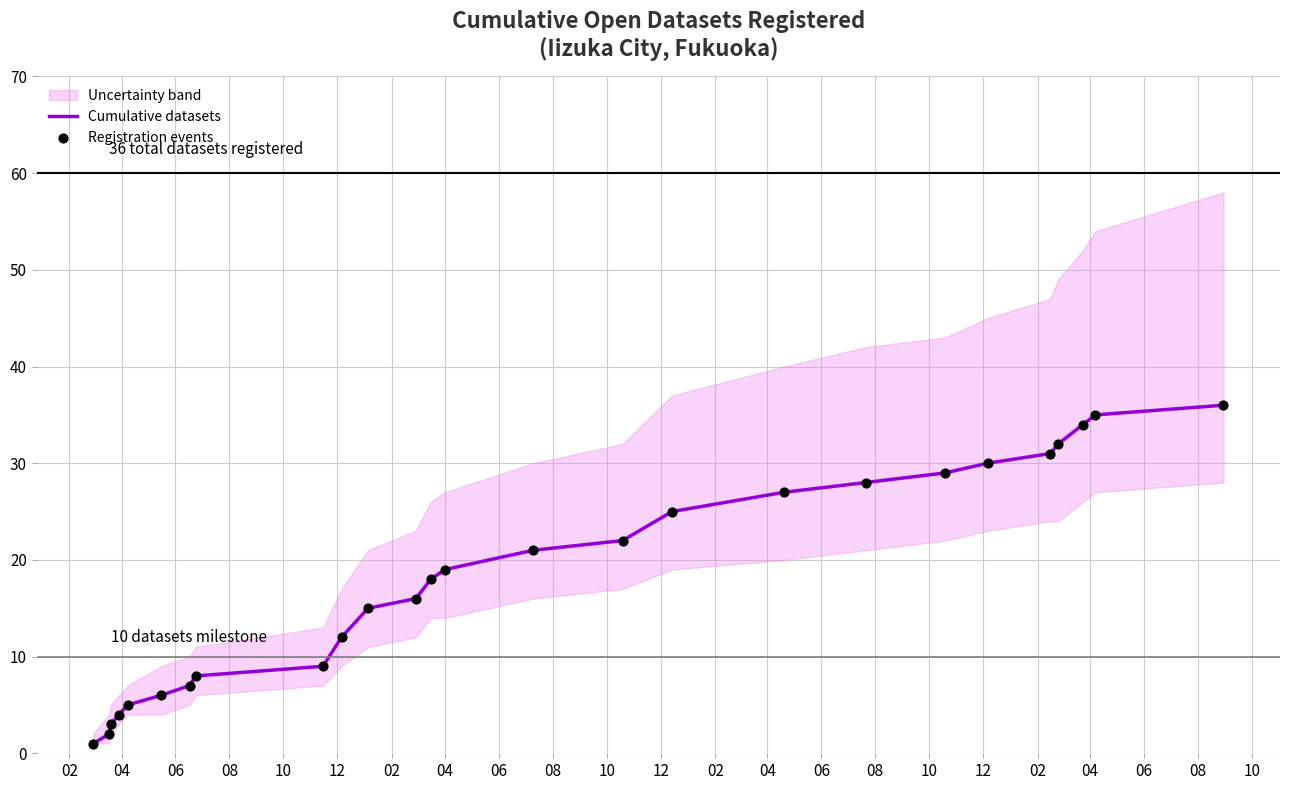

Is the value of Registration events at 25 greater than the value of Cumulative datasets at 10?

Yes